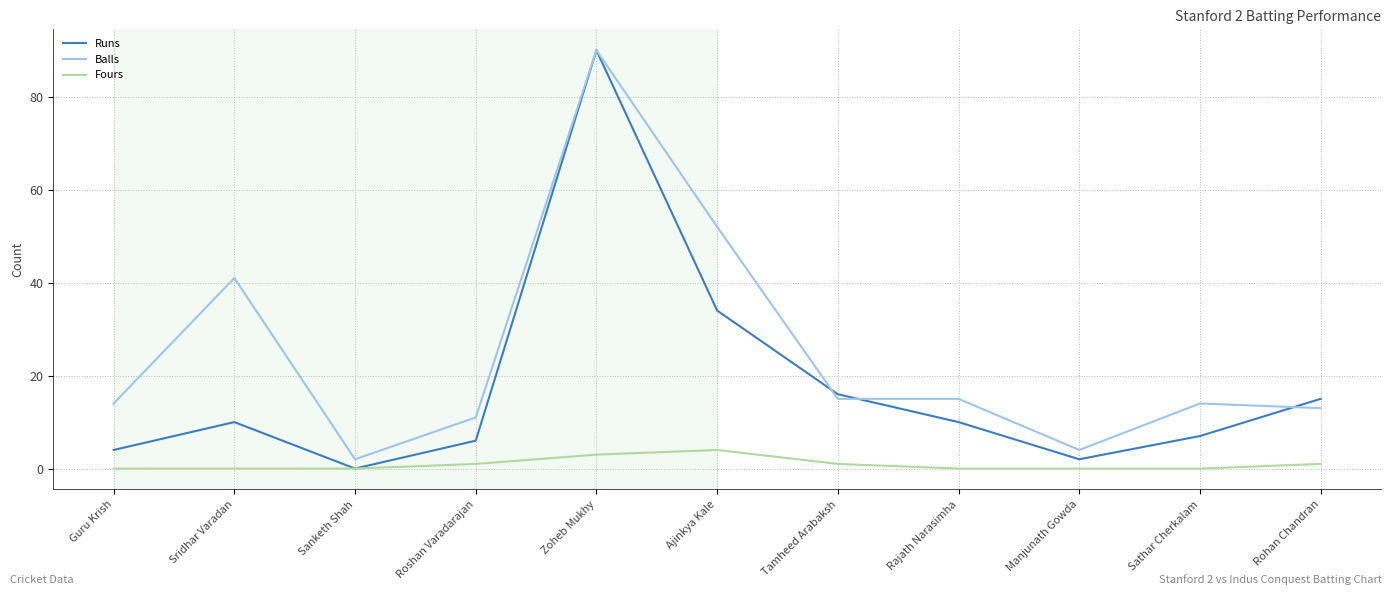

Which label corresponds to the largest value in the chart?

Zoheb Mukhy